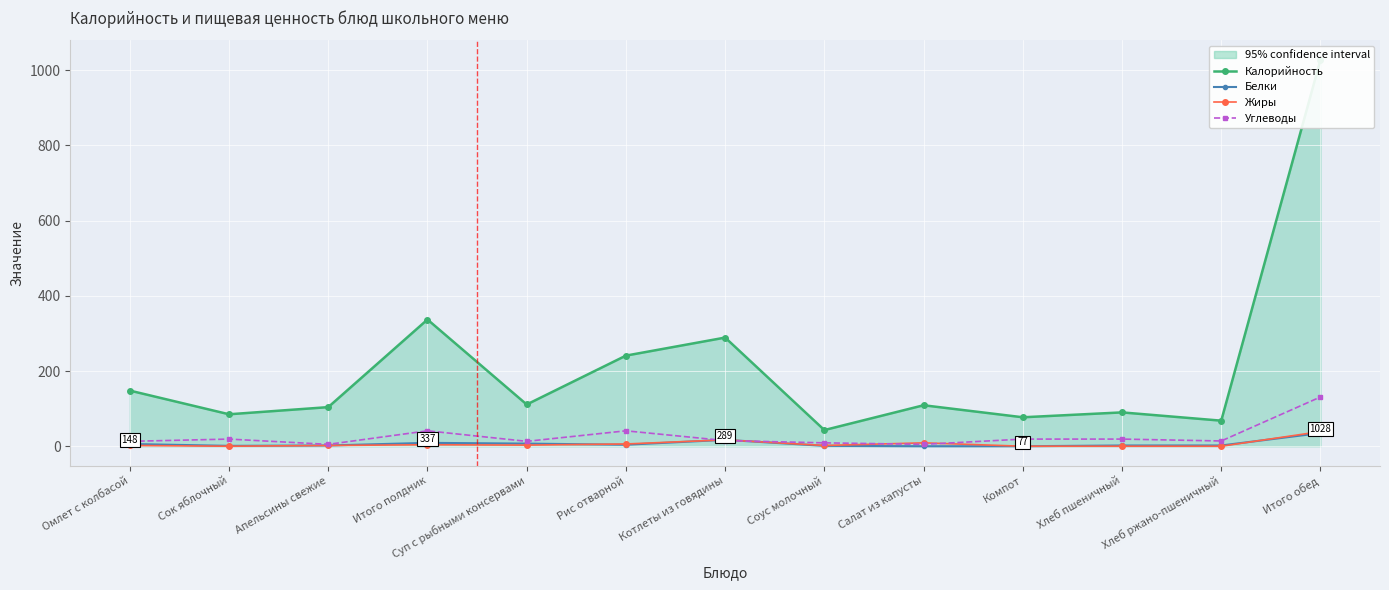

What is the maximum value shown in the chart?

1028